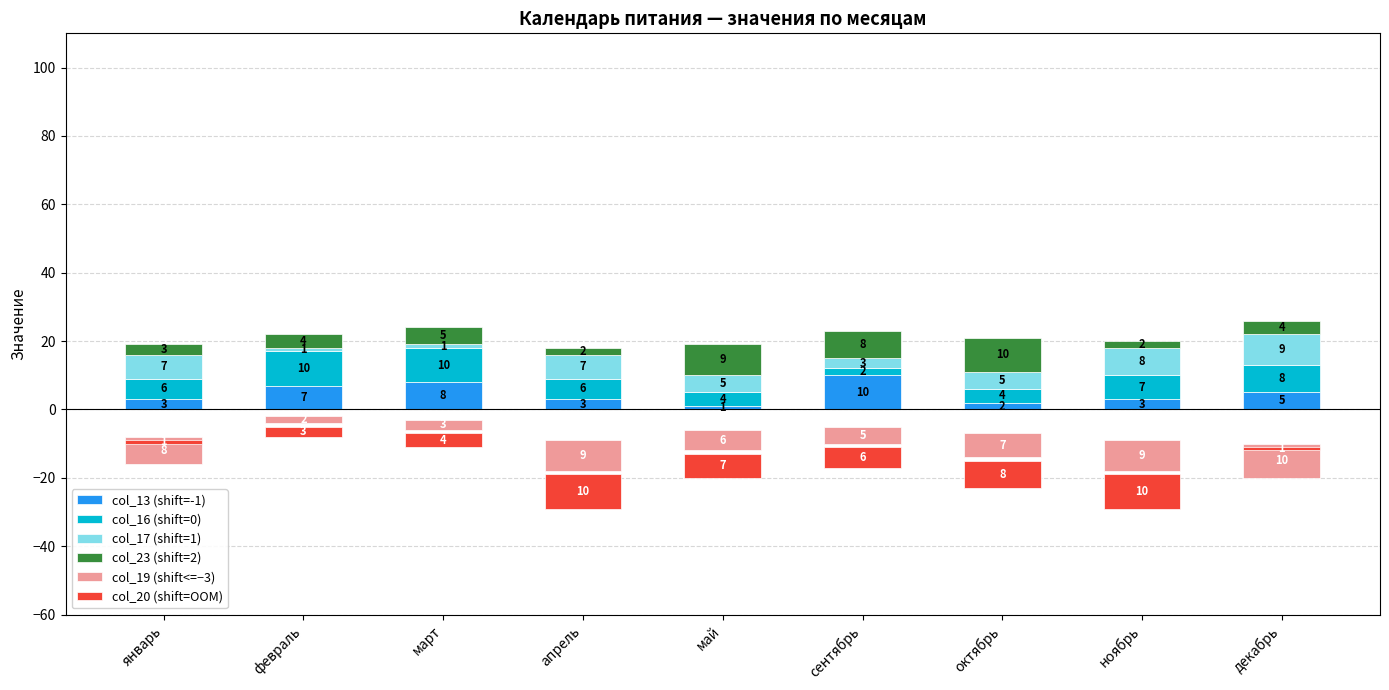

Is it true that col_13 (shift=-1) equals 10 at сентябрь?

True